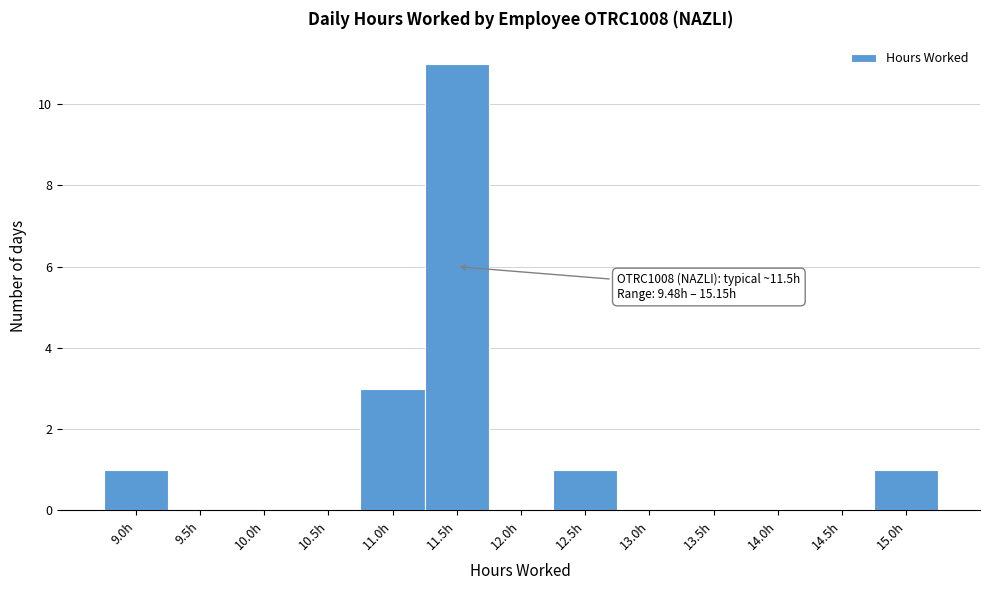

Reading left to right, what are all the values shown in this chart?

9.0h=1	9.5h=0	10.0h=0	10.5h=0	11.0h=3	11.5h=11	12.0h=0	12.5h=1	13.0h=0	13.5h=0	14.0h=0	14.5h=0	15.0h=1